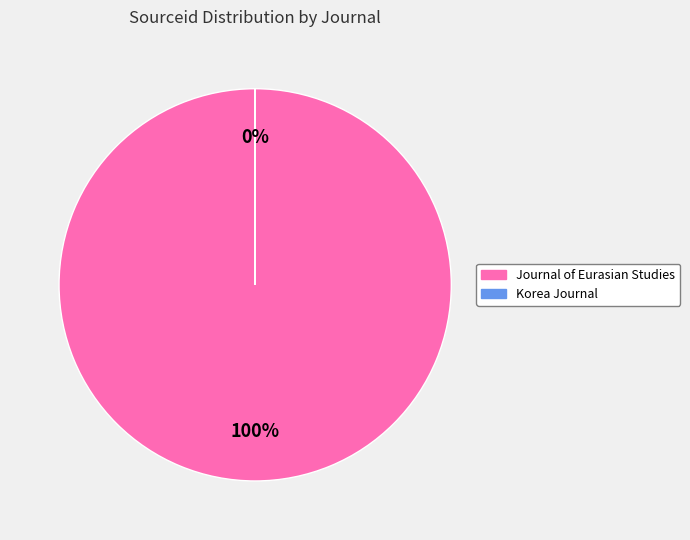

To the nearest percent, what is the difference between the Korea Journal and Journal of Eurasian Studies slice percentages?

100%